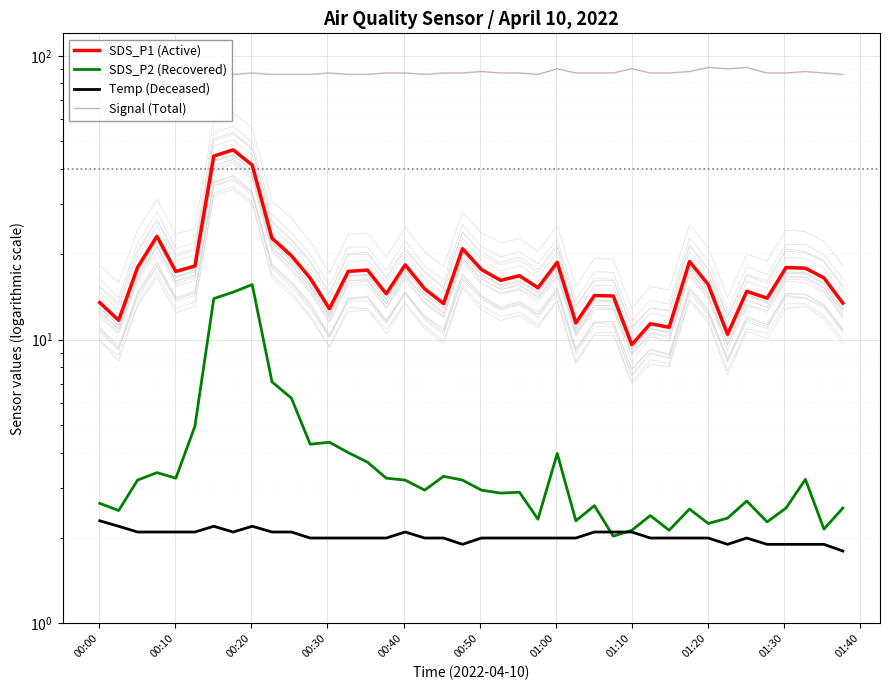

How many lines are shown in the chart?

4